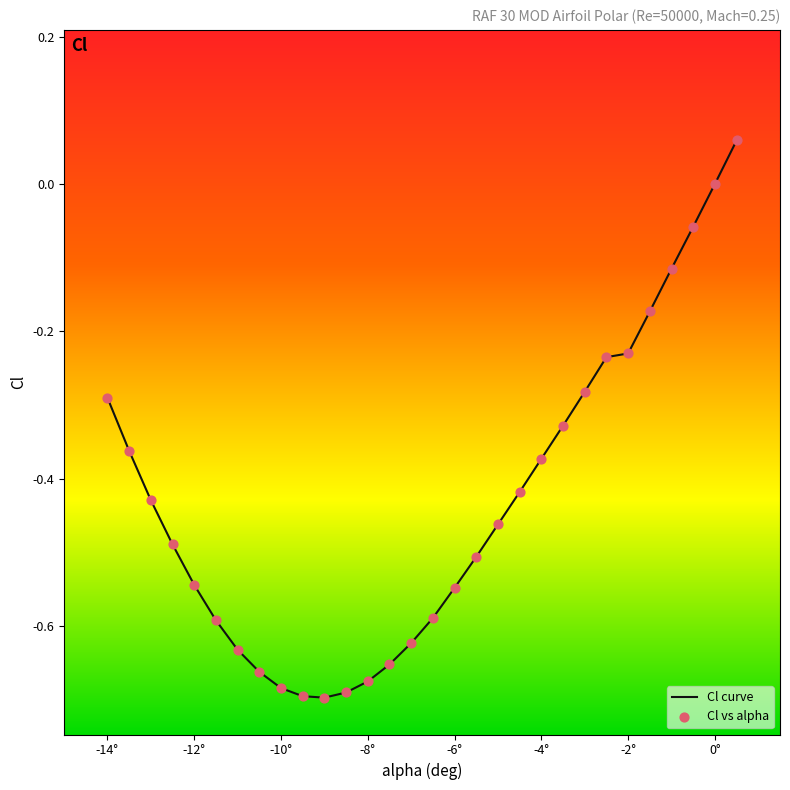

What is the difference between the maximum and minimum values?

0.8